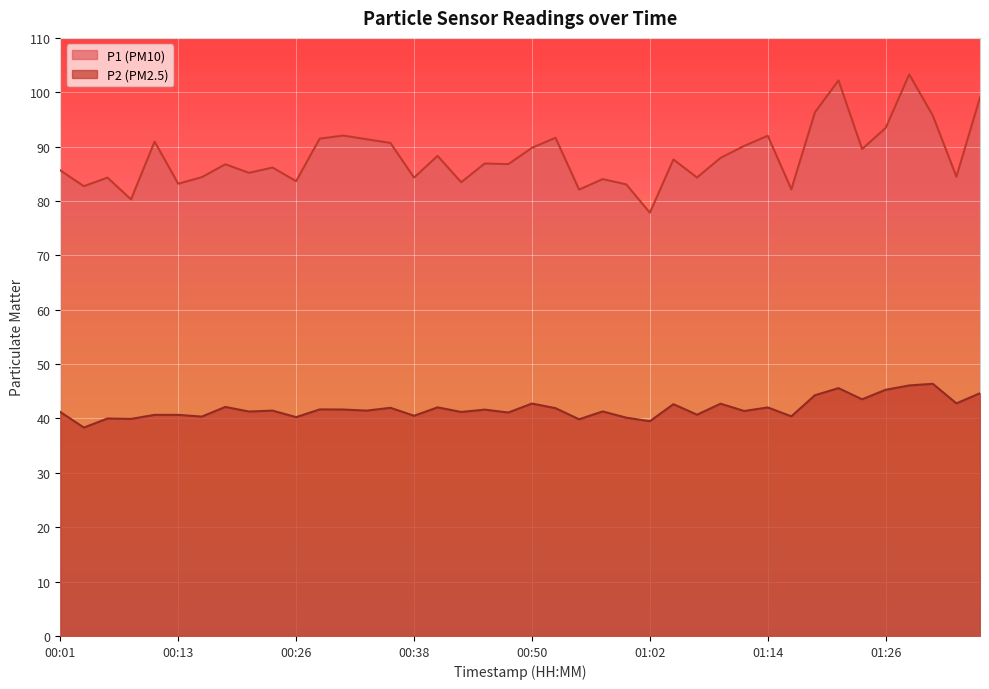

Which series changed the most between 00:11 and 00:50?

P2